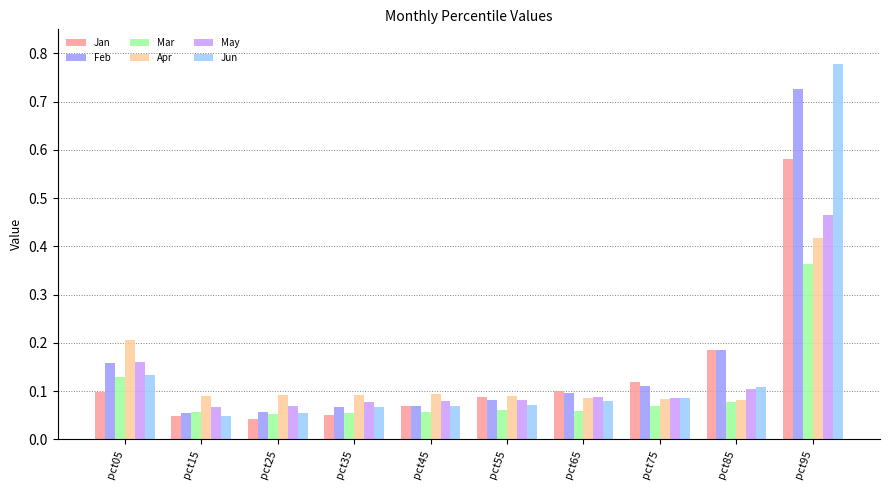

Count the number of data series in this chart.

6